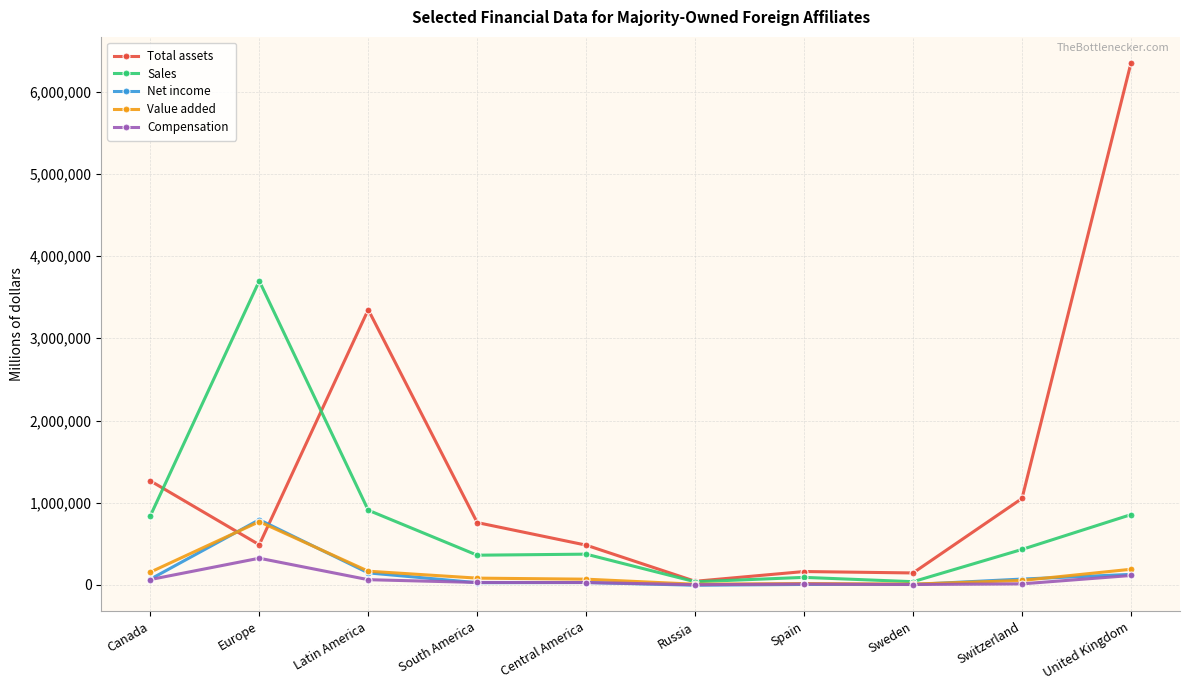

Which series has the largest total across all categories?

Total assets